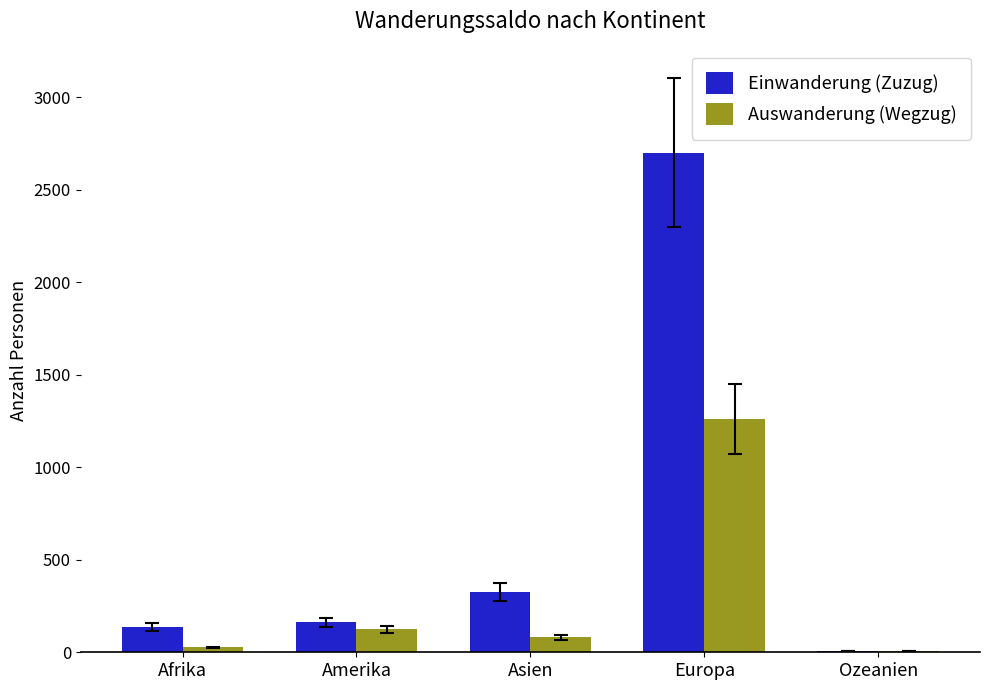

What is the greatest value displayed?

2701